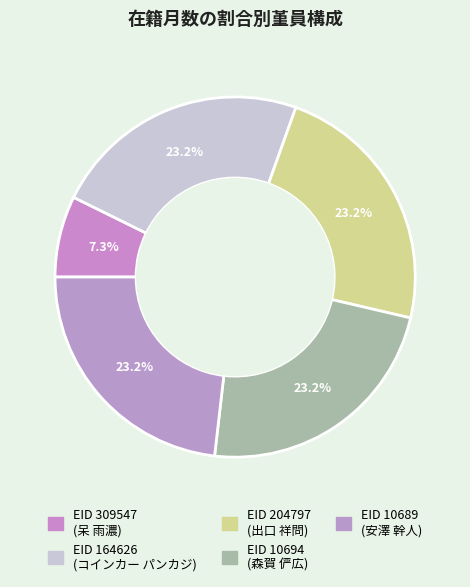

Count the number of slices in the pie.

5